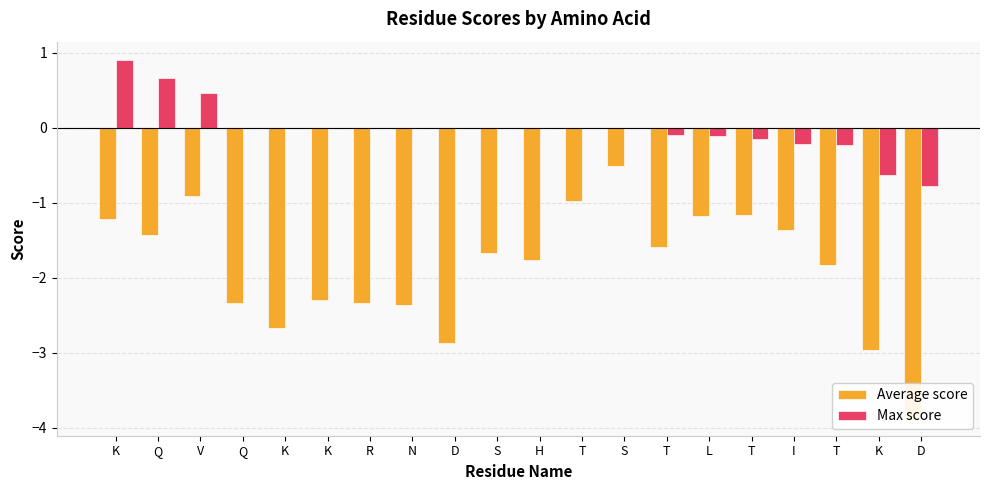

True or false: Max score has a value of -0.3 at T.

False